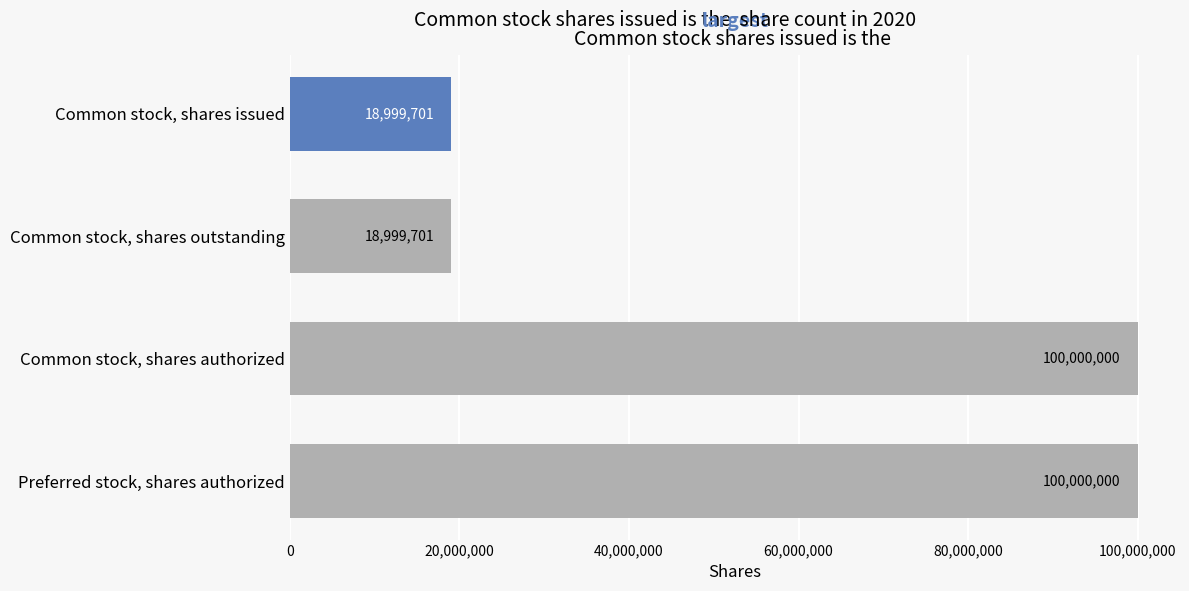

Count the values in the range 18999701 to 100000000.

4